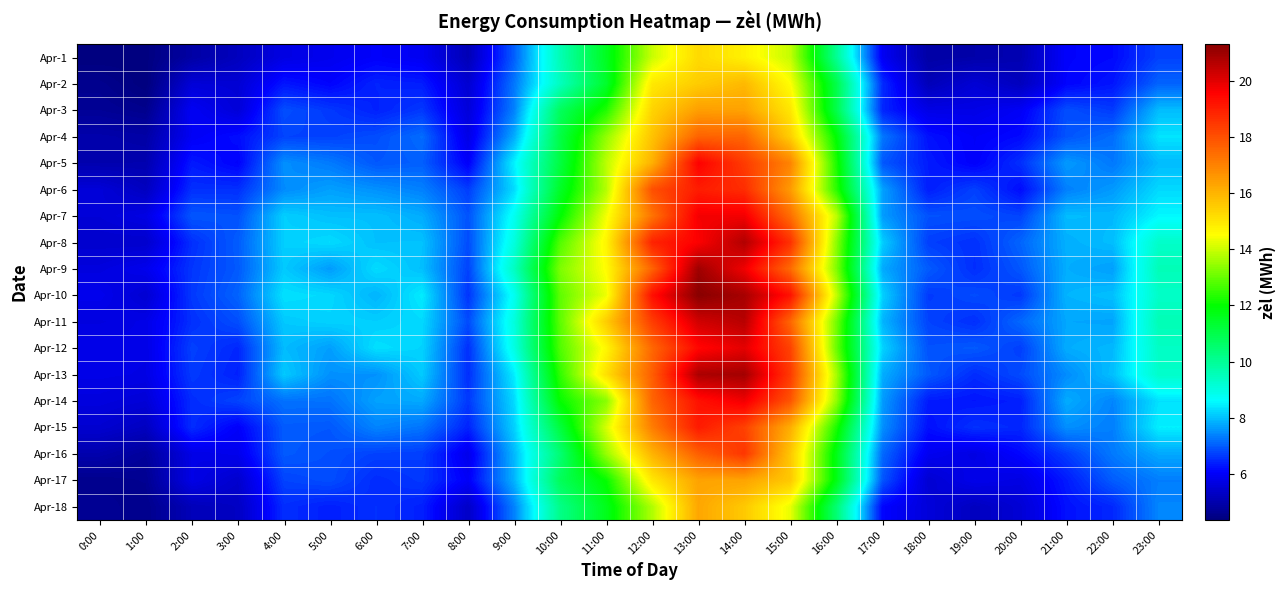

List the series in order of their peak value, highest first.

Apr-10, Apr-9, Apr-13, Apr-8, Apr-11, Apr-12, Apr-14, Apr-7, Apr-5, Apr-15, Apr-6, Apr-16, Apr-4, Apr-3, Apr-17, Apr-18, Apr-2, Apr-1